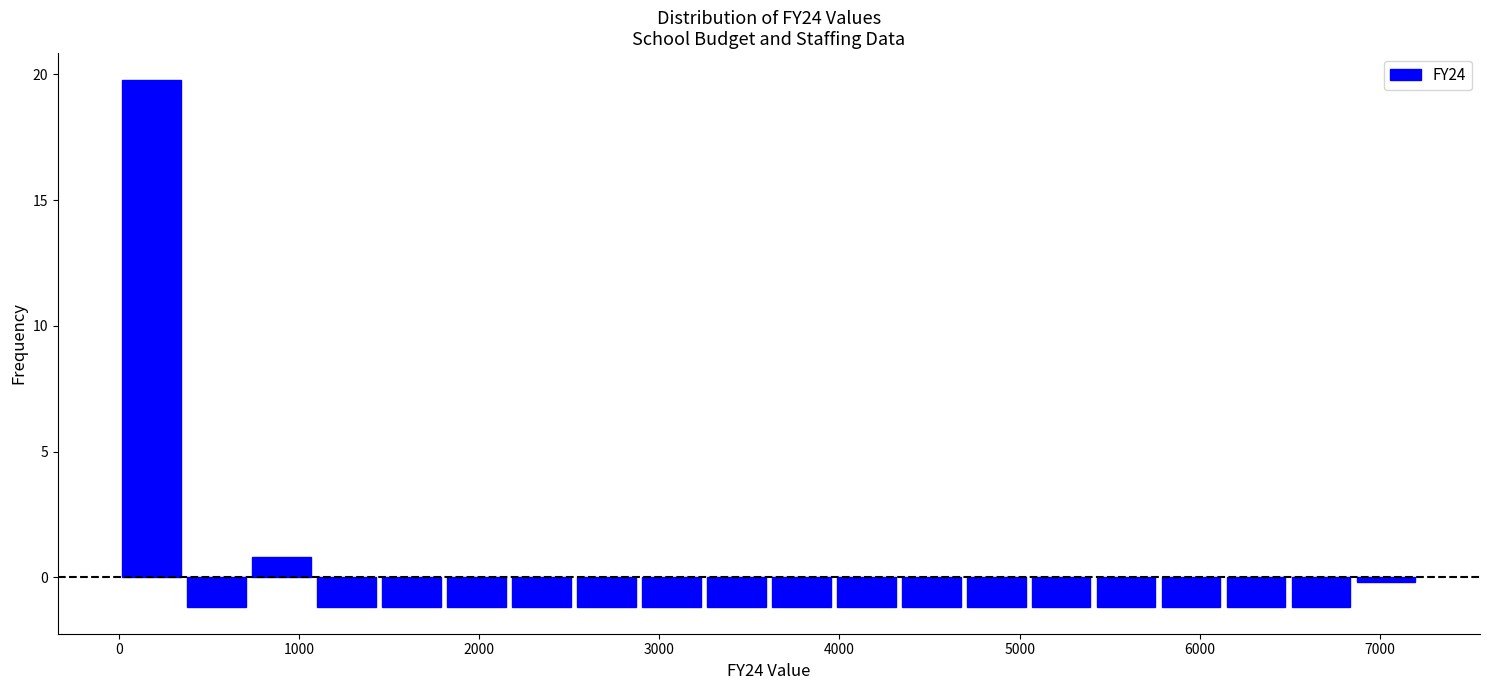

Read against the x-axis, roughly where is the centre of the tallest bar?

200